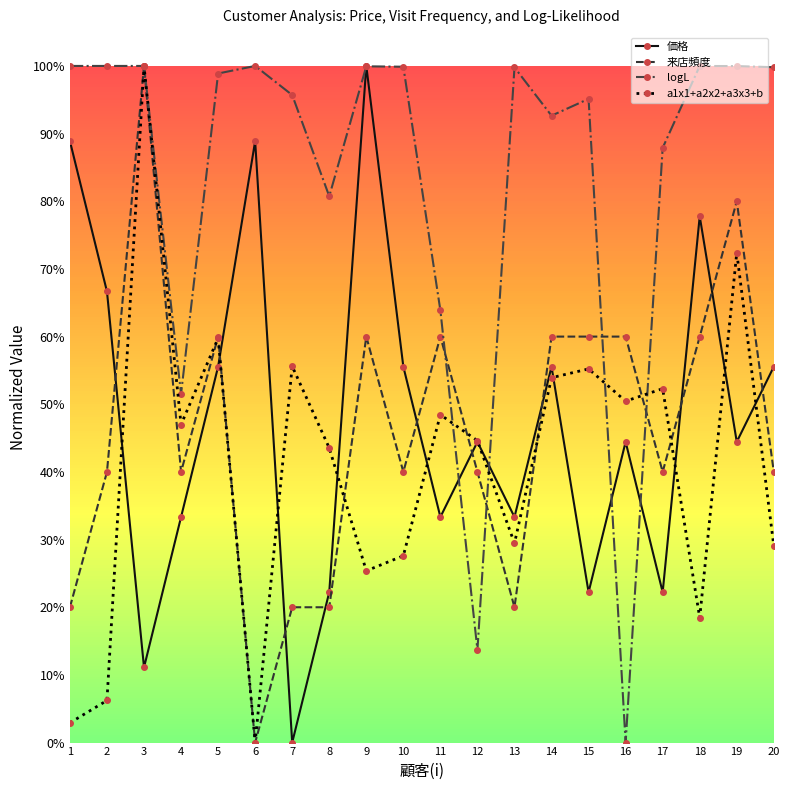

Reading left to right, transcribe all the data shown in this chart.

価格: 0.9	0.7	0.1	0.3	0.6	0.9	0.0	0.2	1.0	0.6	0.3	0.4	0.3	0.6	0.2	0.4	0.2	0.8	0.4	0.6
来店頻度: 0.2	0.4	1.0	0.4	0.6	0.0	0.2	0.2	0.6	0.4	0.6	0.4	0.2	0.6	0.6	0.6	0.4	0.6	0.8	0.4
logL: 1.0	1.0	1.0	0.5	1.0	1.0	1.0	0.8	1.0	1.0	0.6	0.1	1.0	0.9	1.0	0.0	0.9	1.0	1.0	1.0
a1x1+a2x2+a3x3+b: 0.0	0.1	1.0	0.5	0.6	0.0	0.6	0.4	0.3	0.3	0.5	0.4	0.3	0.5	0.6	0.5	0.5	0.2	0.7	0.3